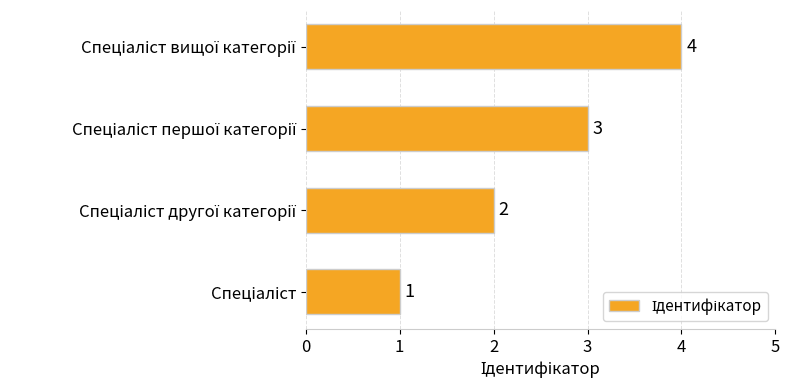

What is the greatest value displayed?

4